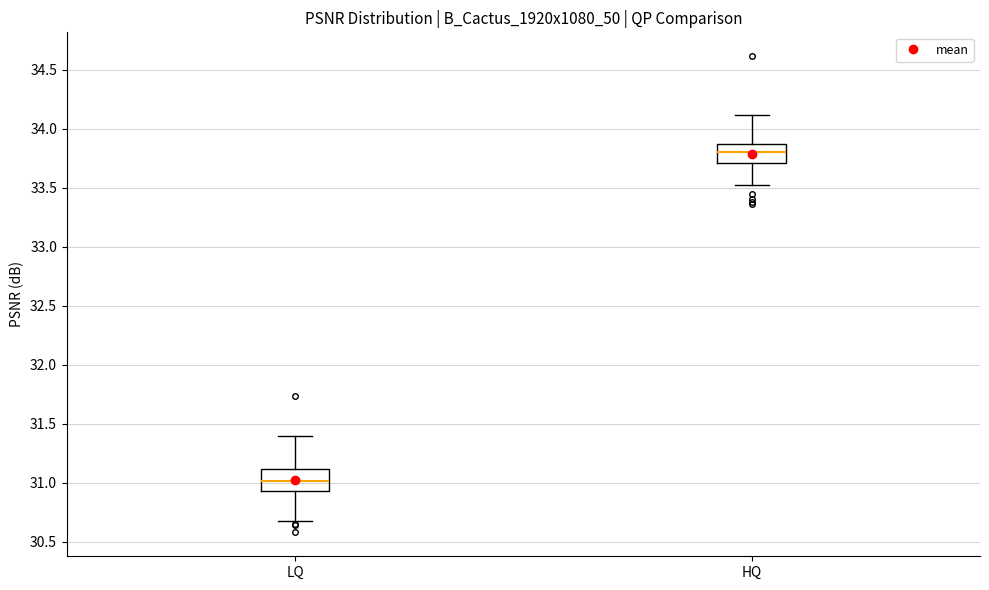

Reading left to right, transcribe this box plot: for each box, give where its median line is, the range the box spans, and where its two whiskers end, as read against the y-axis. The values are not printed on the chart, so give them approximately, as read against the axis.

LQ: median 31.00, box 30.95 to 31.10, whiskers 30.70 to 31.40
HQ: median 33.80, box 33.70 to 33.85, whiskers 33.50 to 34.10